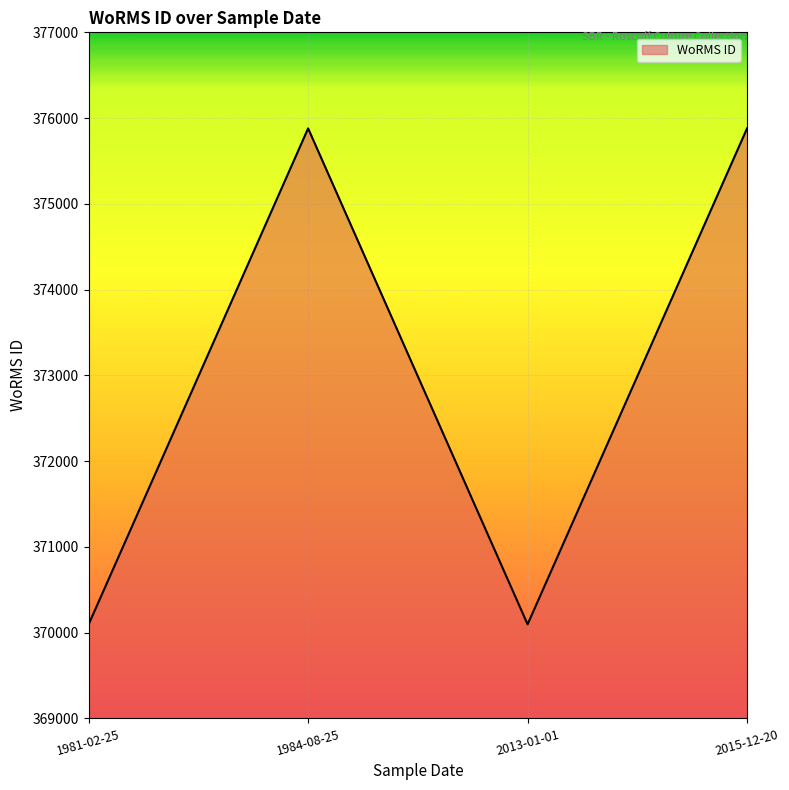

Approximately how many times larger is the value at 1981-02-25 compared to 2013-01-01?

1.0